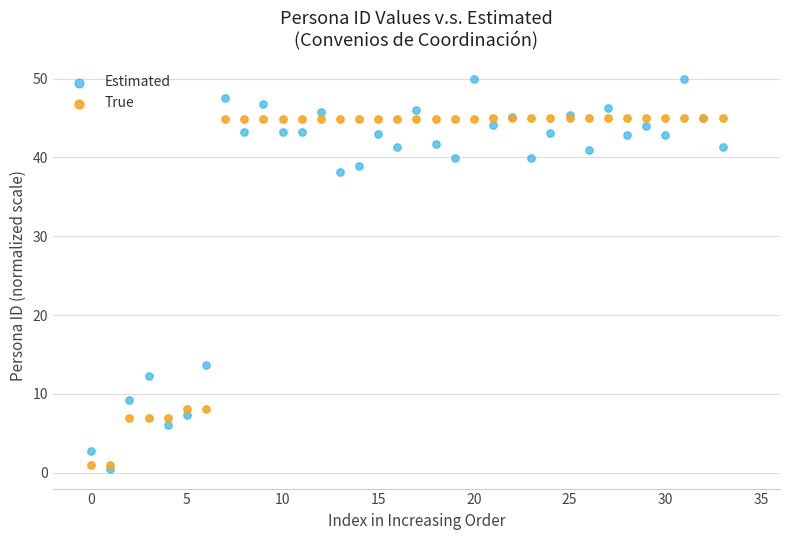

Which series reaches the minimum Y coordinate?

Estimated